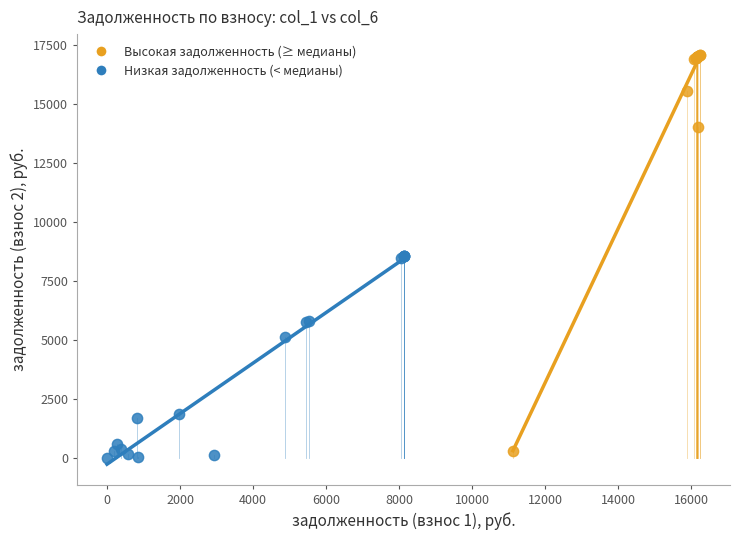

Which series contains the highest Y value?

Высокая задолженность (≥ медианы)